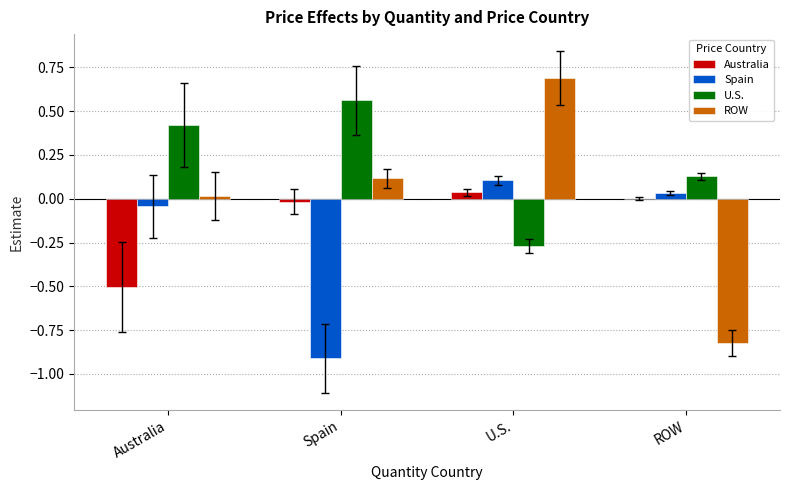

Does the chart contain stacked bars?

No